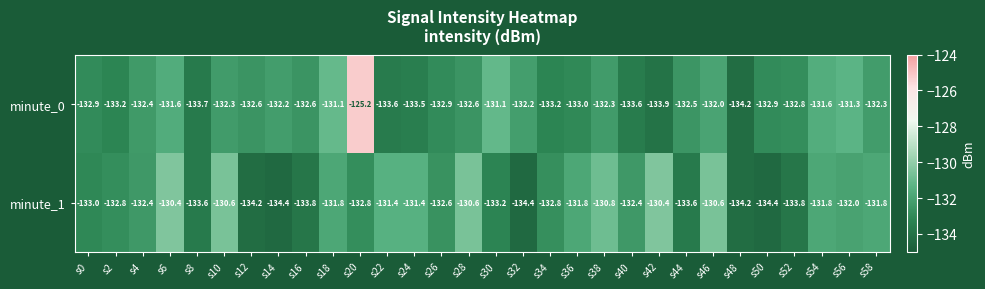

How many data points does each series have?

30